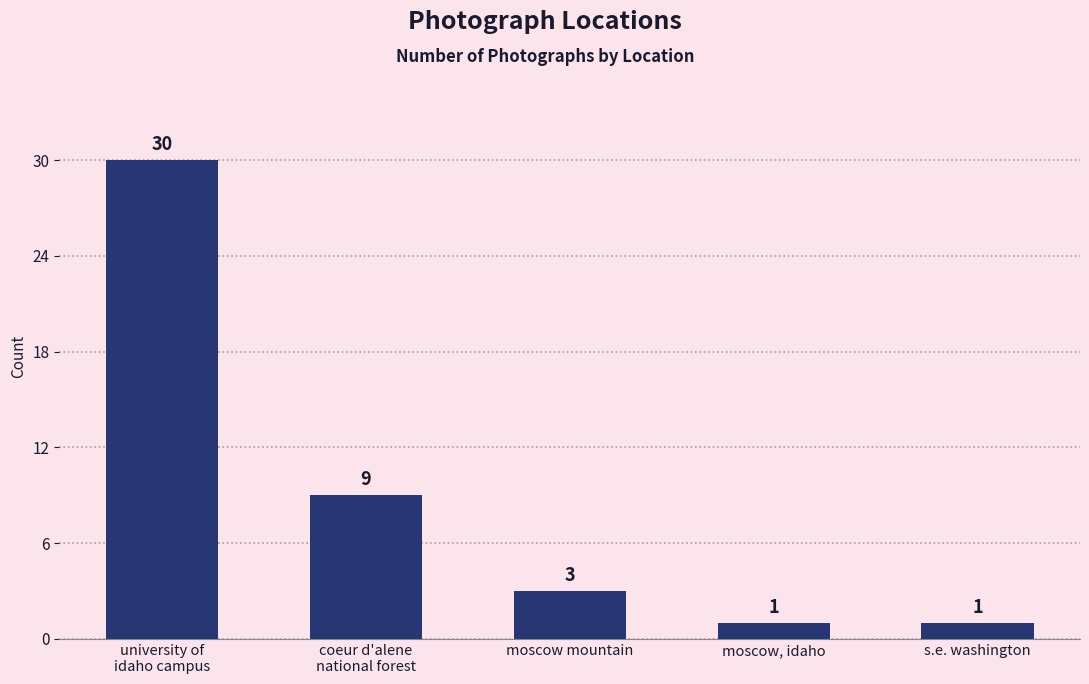

What is the ratio of the value at moscow mountain to the value at moscow, idaho?

3.0